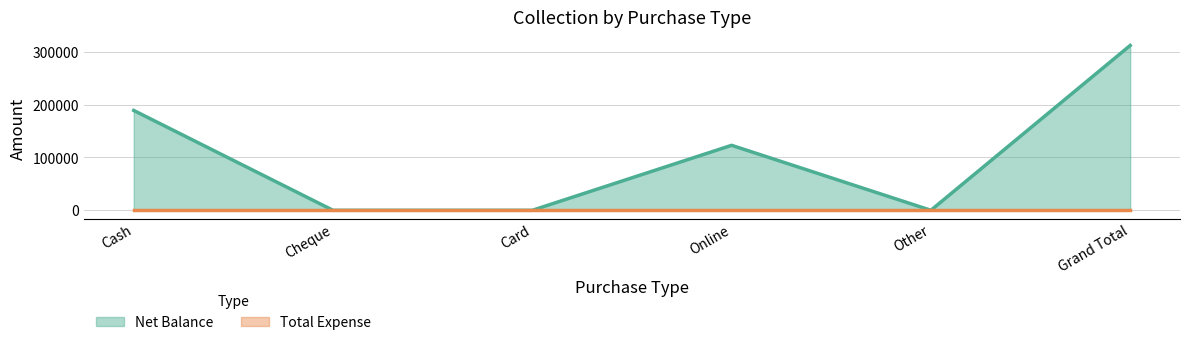

True or false: there are more than 1 points higher than both neighbors.

False